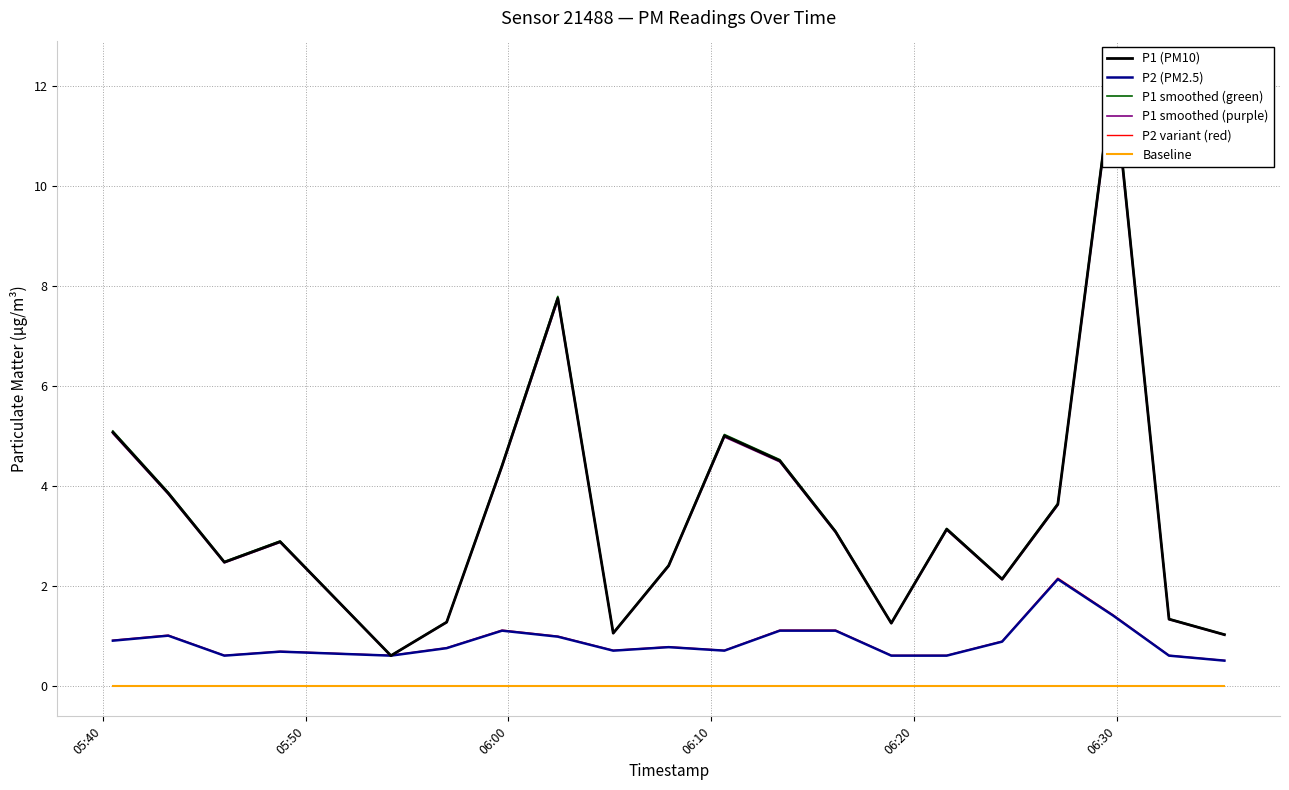

What is the lowest value of the P2 (PM2.5) series?

0.5